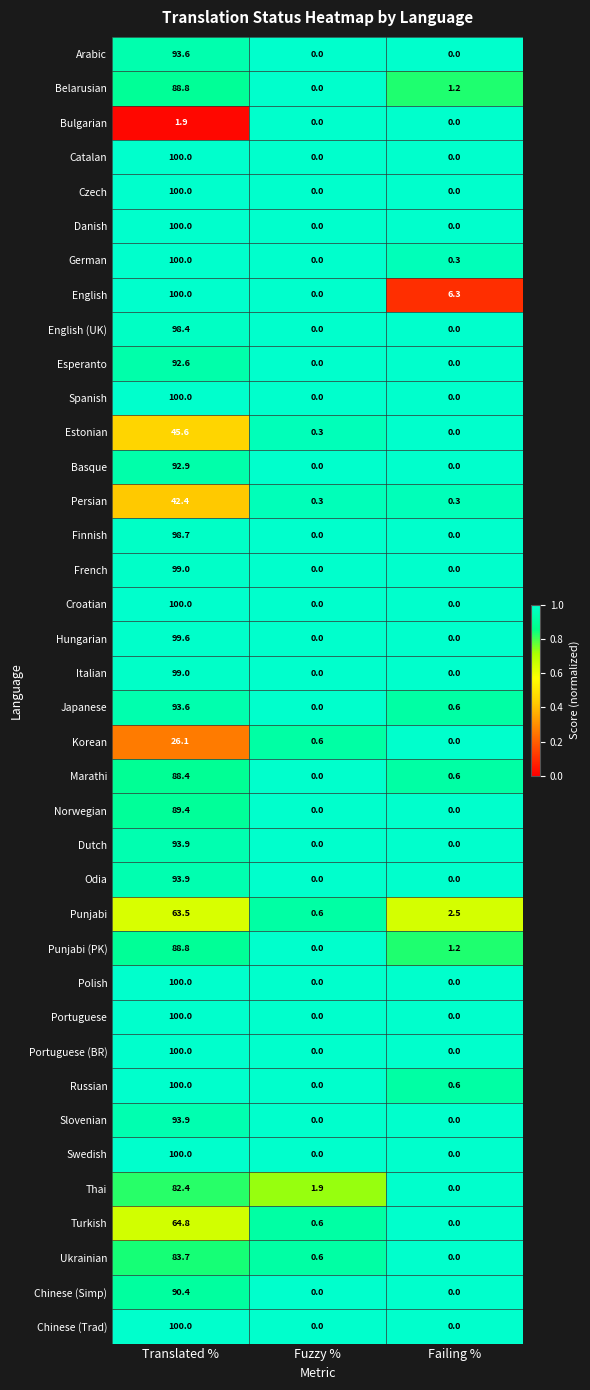

What is the sum of all Danish values?

100.0